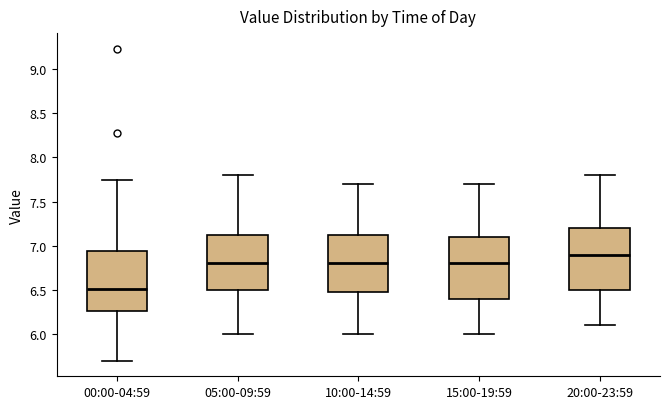

Where does the median line of the box for 15:00-19:59 sit on the y-axis? The values are not printed on the chart, so give them approximately, as read against the axis.

6.80